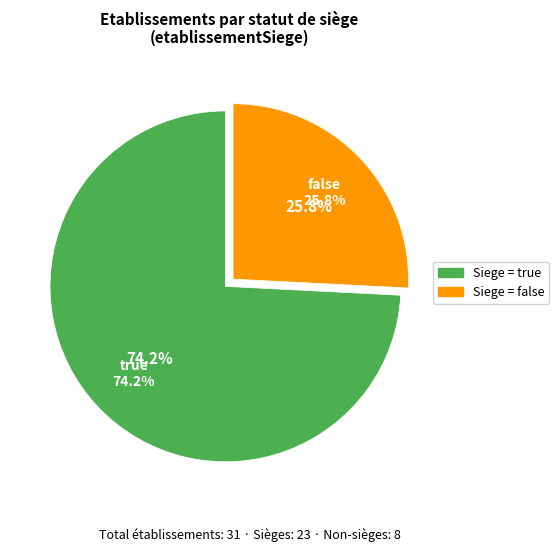

Is there a majority slice in this chart?

Yes